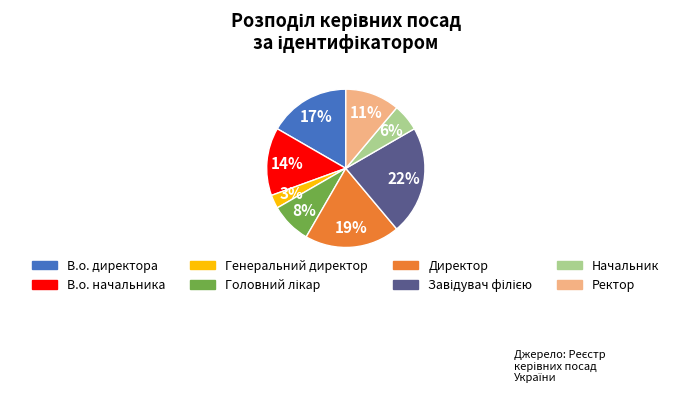

To the nearest percent, what percentage of the pie is Генеральний директор?

3%